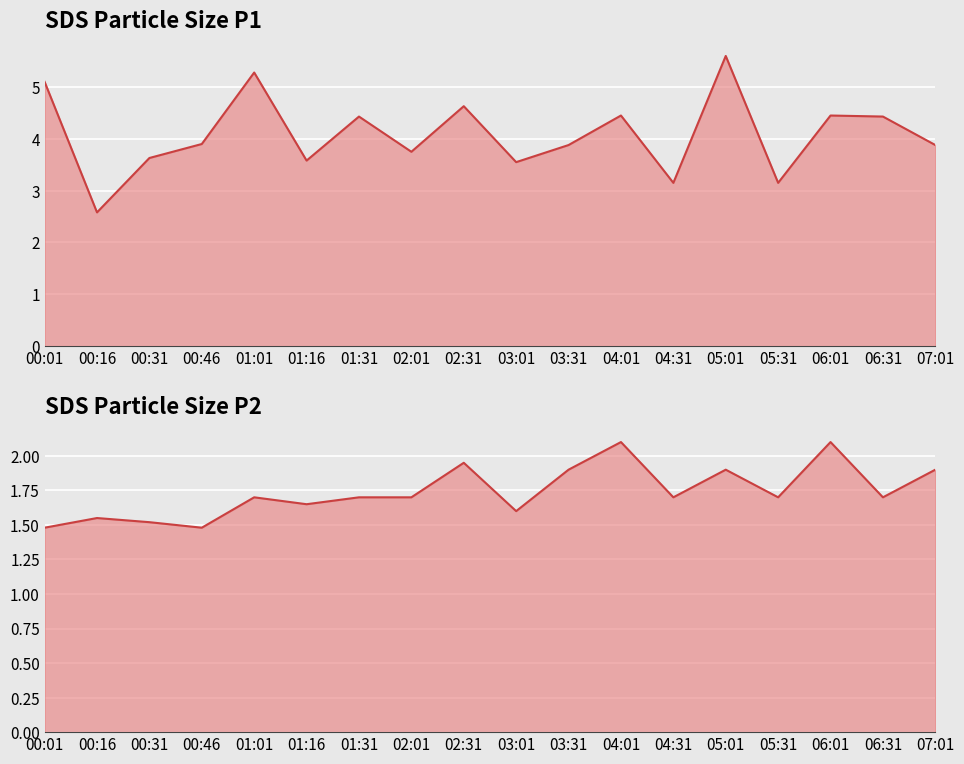

List the series in order of their overall mean, highest first.

SDS Particle Size P1, SDS Particle Size P2